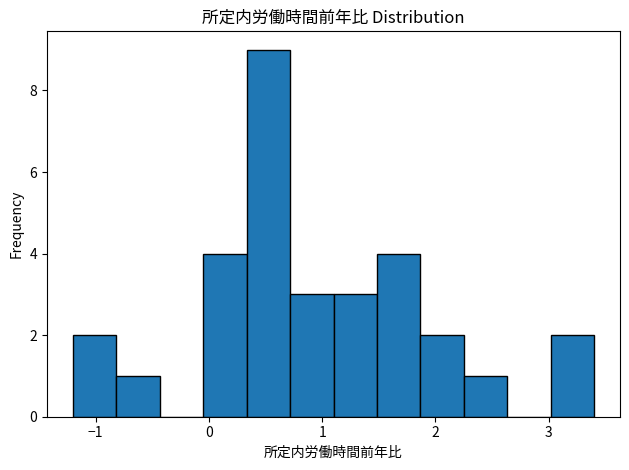

Around what value on the x-axis is the tallest bar? Give the approximate position of its centre, as read against the axis.

0.5